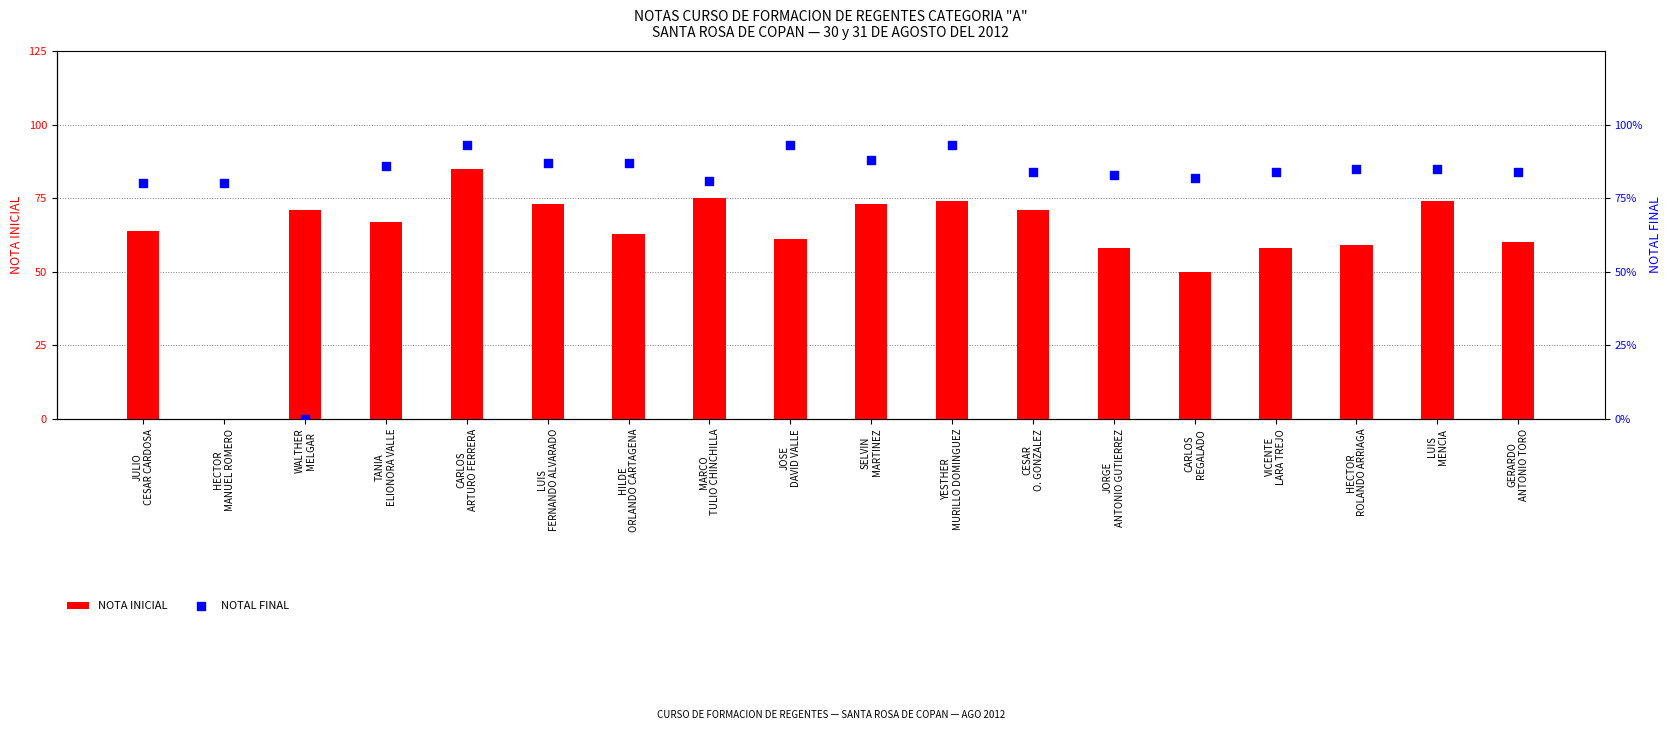

What are all the series names shown in the legend?

NOTA INICIAL, NOTAL FINAL